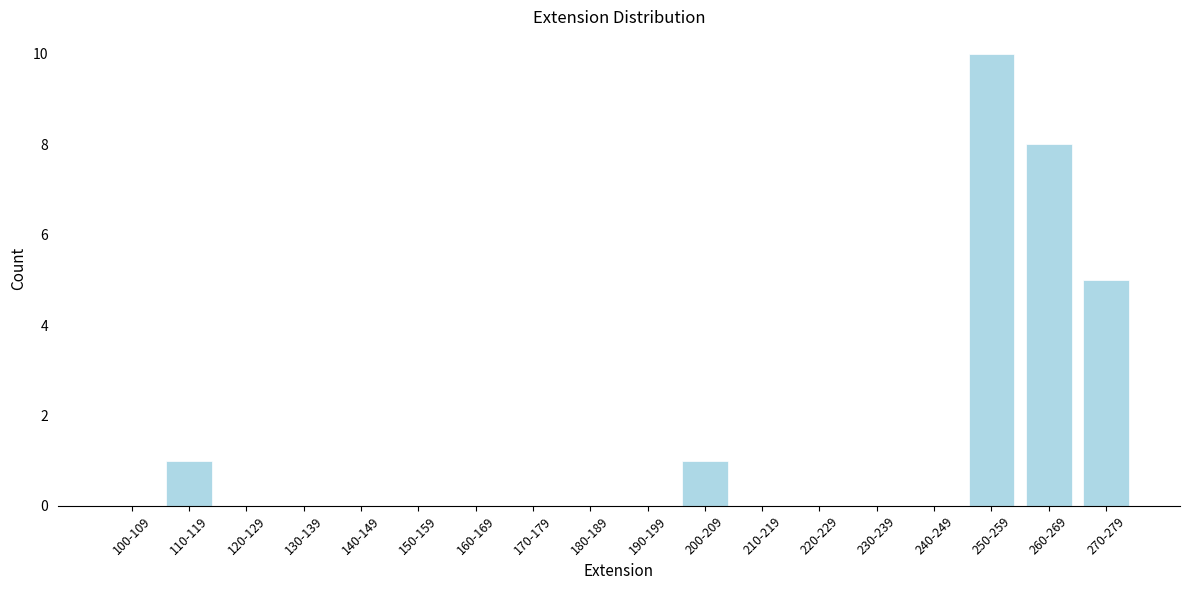

Reading right to left, transcribe all the data shown in this chart.

270-279=5	260-269=8	250-259=10	240-249=0	230-239=0	220-229=0	210-219=0	200-209=1	190-199=0	180-189=0	170-179=0	160-169=0	150-159=0	140-149=0	130-139=0	120-129=0	110-119=1	100-109=0